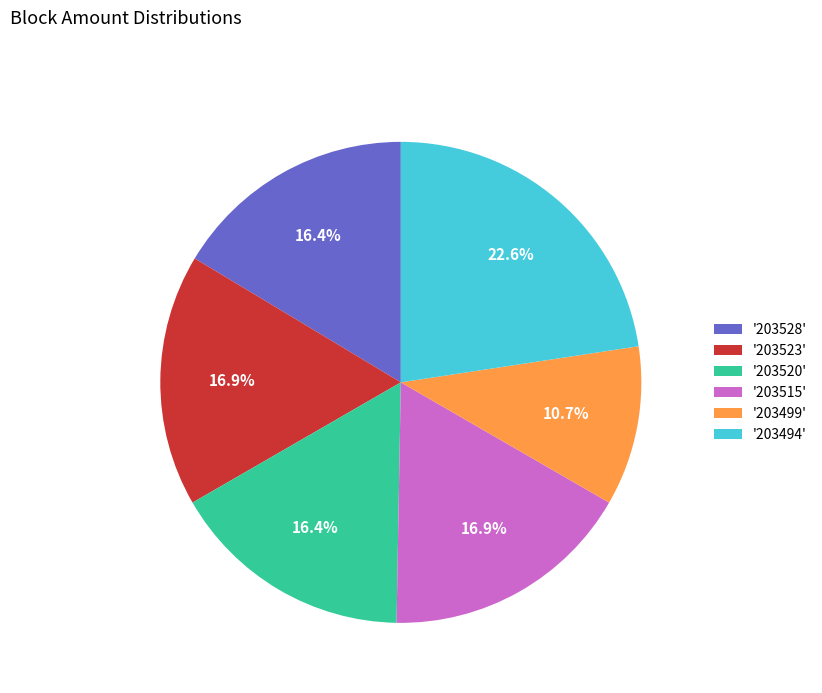

How many segments does this pie chart have?

6